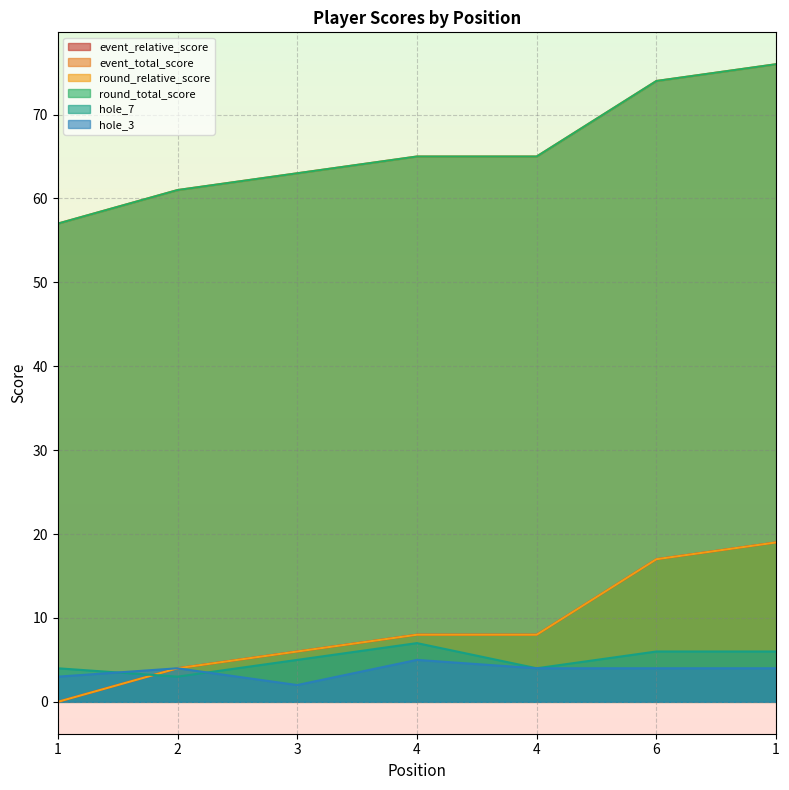

Reading right to left, what are all the values shown in this chart?

event_relative_score: 1=19	6=17	4=8	4=8	3=6	2=4	1=0
event_total_score: 1=76	6=74	4=65	4=65	3=63	2=61	1=57
round_relative_score: 1=19	6=17	4=8	4=8	3=6	2=4	1=0
round_total_score: 1=76	6=74	4=65	4=65	3=63	2=61	1=57
hole_7: 1=6	6=6	4=4	4=7	3=5	2=3	1=4
hole_3: 1=4	6=4	4=4	4=5	3=2	2=4	1=3